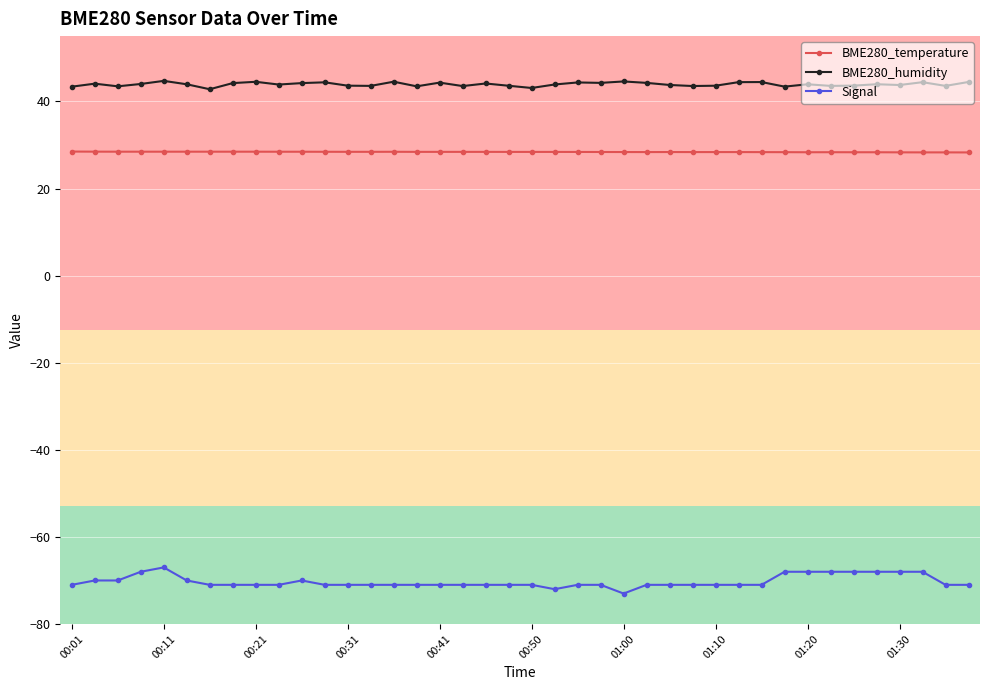

What is the greatest value displayed?

44.7